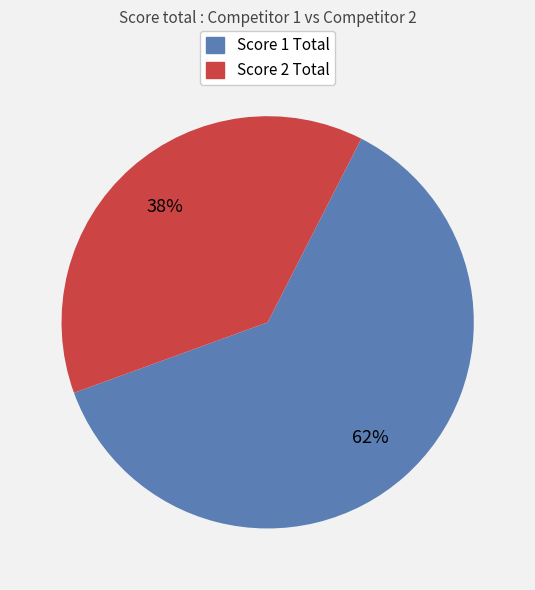

What is the largest slice in the pie chart?

Score 1 Total